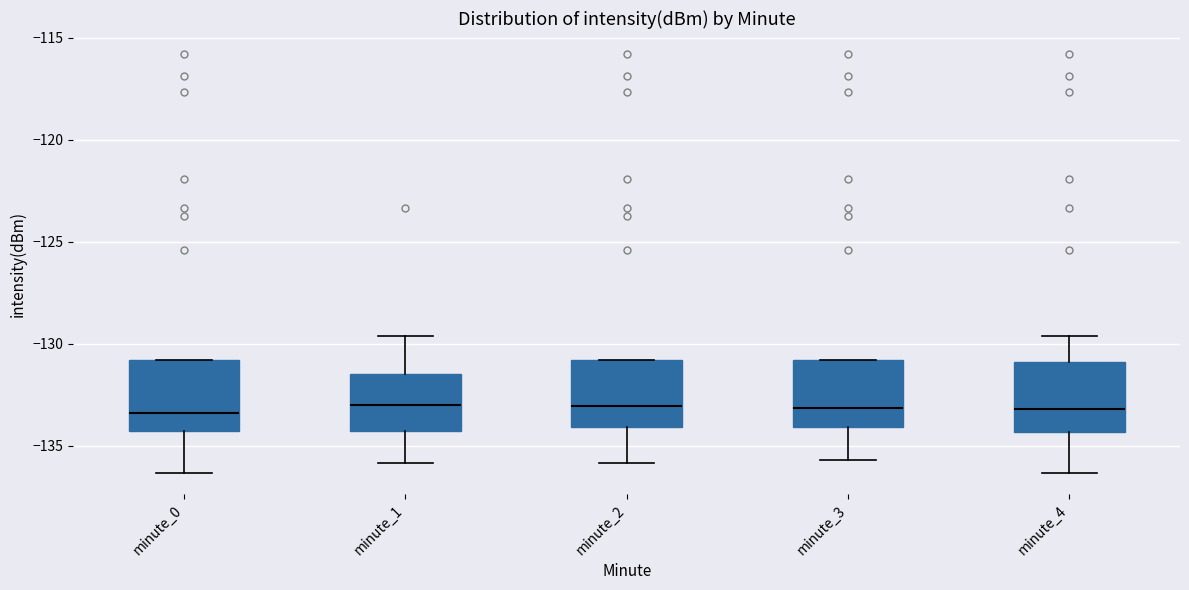

Reading left to right, read every box against the y-axis: the position of its median line, the range the box covers, and the ends of its whiskers. The values are not printed on the chart, so give them approximately, as read against the axis.

minute_0: median -133.5, box -134.5 to -131.0, whiskers -136.5 to -131.0
minute_1: median -133.0, box -134.5 to -131.5, whiskers -136.0 to -129.5
minute_2: median -133.0, box -134.0 to -131.0, whiskers -136.0 to -131.0
minute_3: median -133.0, box -134.0 to -131.0, whiskers -135.5 to -131.0
minute_4: median -133.0, box -134.5 to -131.0, whiskers -136.5 to -129.5